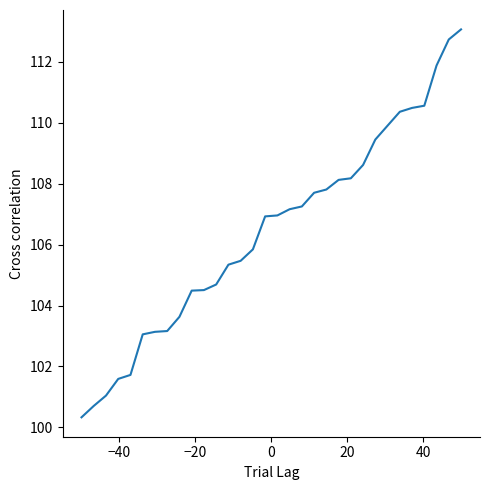

What is the average value?

106.4